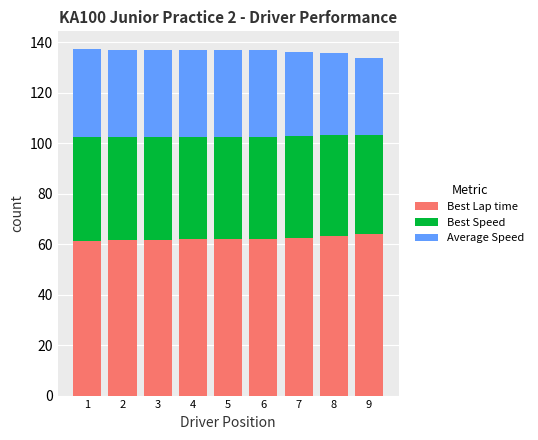

What is the total value across all series at 7?

136.0